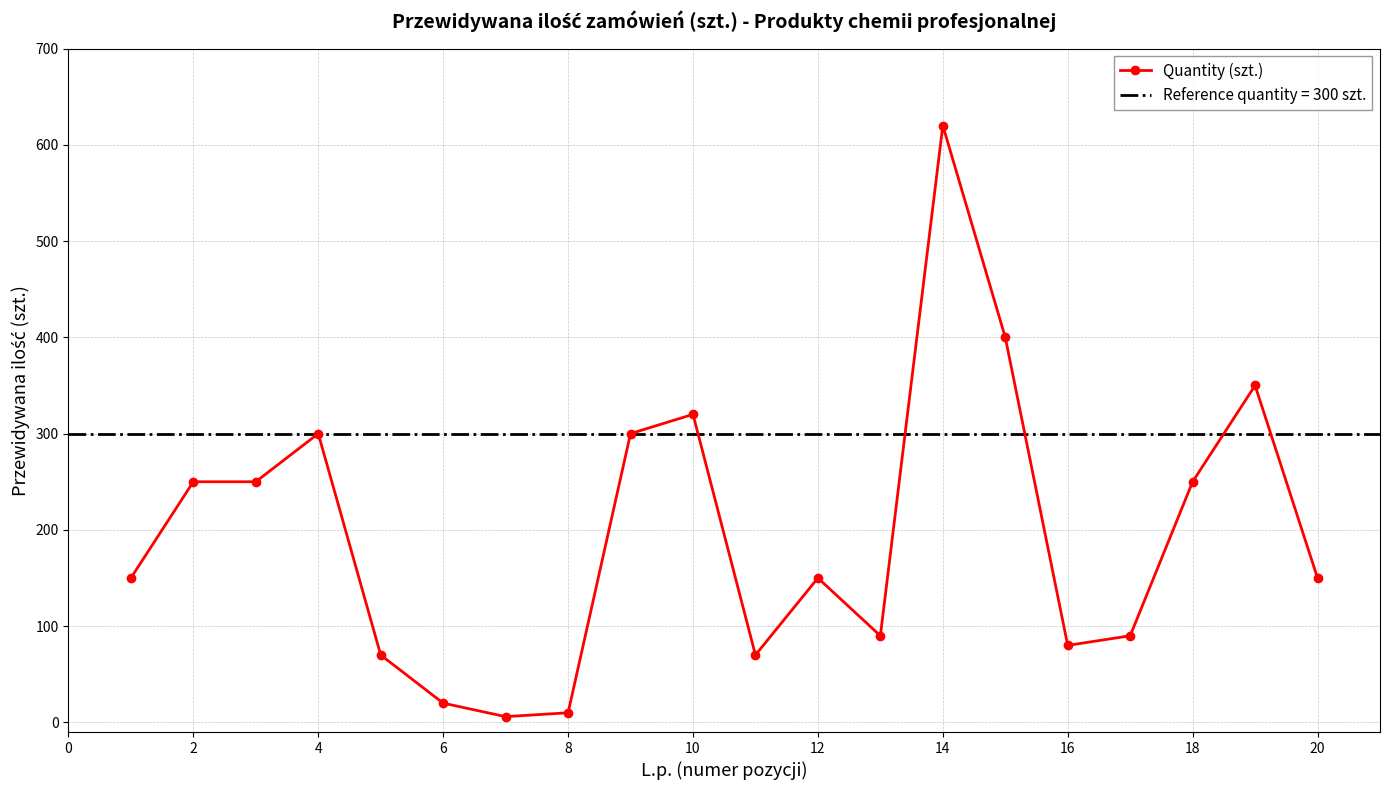

True or false: Quantity (szt.) has a value of 80 at 16.

True